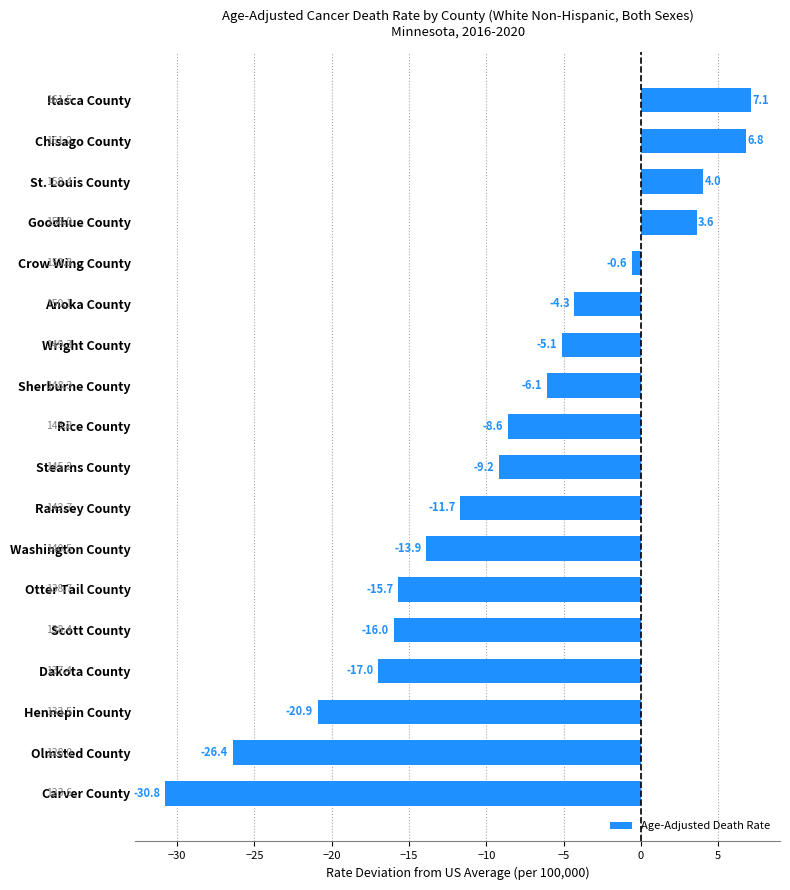

What is the sum of all values?

-164.8